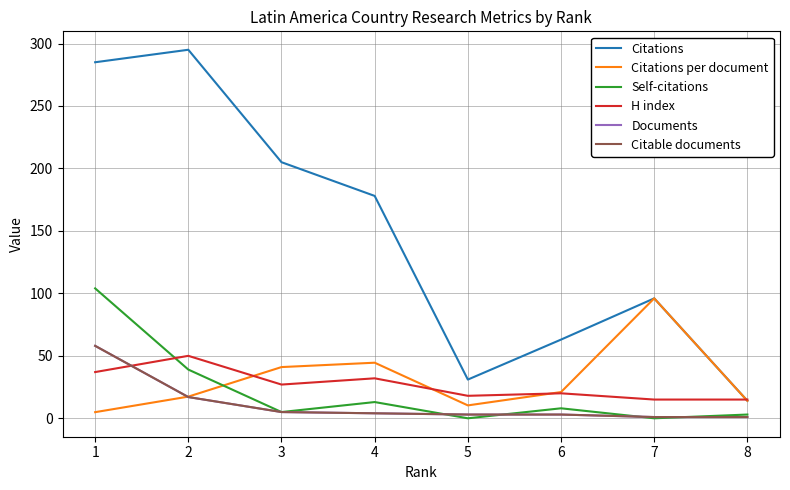

Does the chart display data point markers on the line(s)?

No